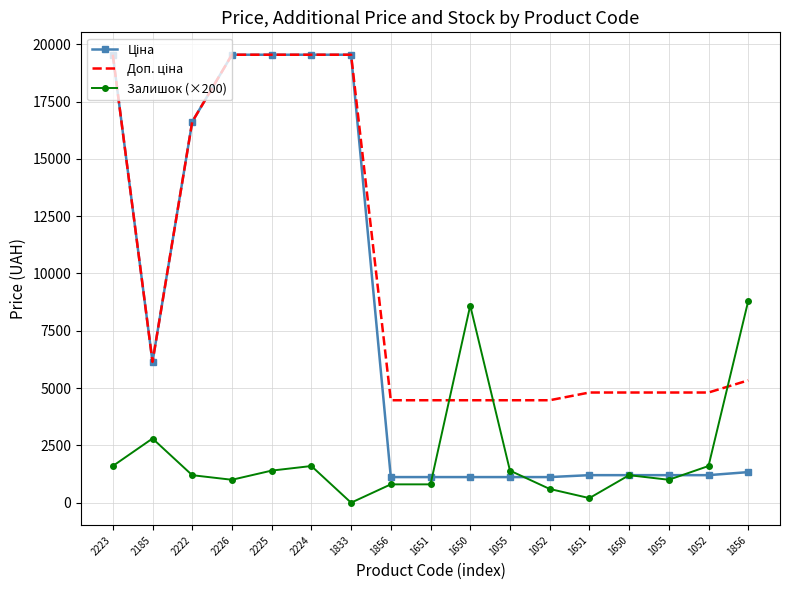

What is the average value of the Залишок (×200) series?

2035.3